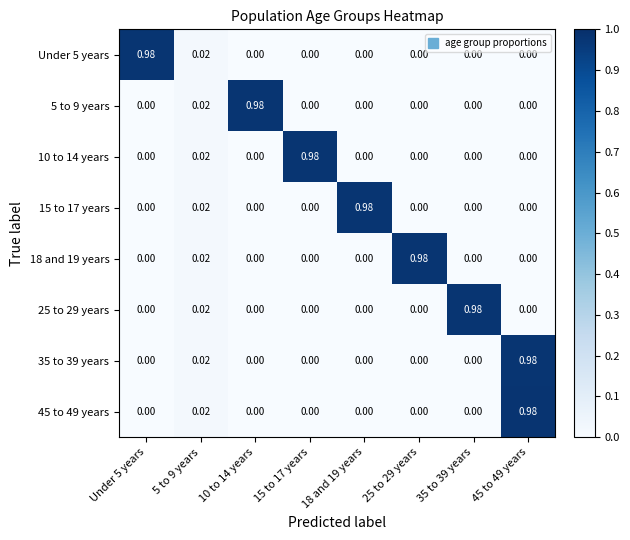

Is the value of 15 to 17 years at 5 to 9 years greater than the value of 5 to 9 years at 25 to 29 years?

Yes